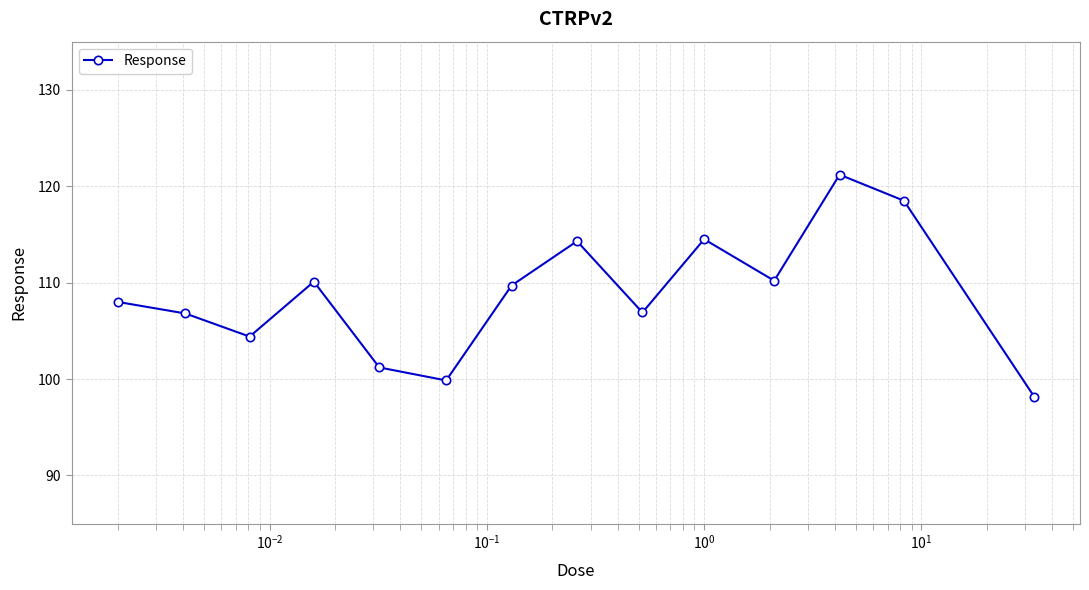

What is the sum of all values?

1523.8